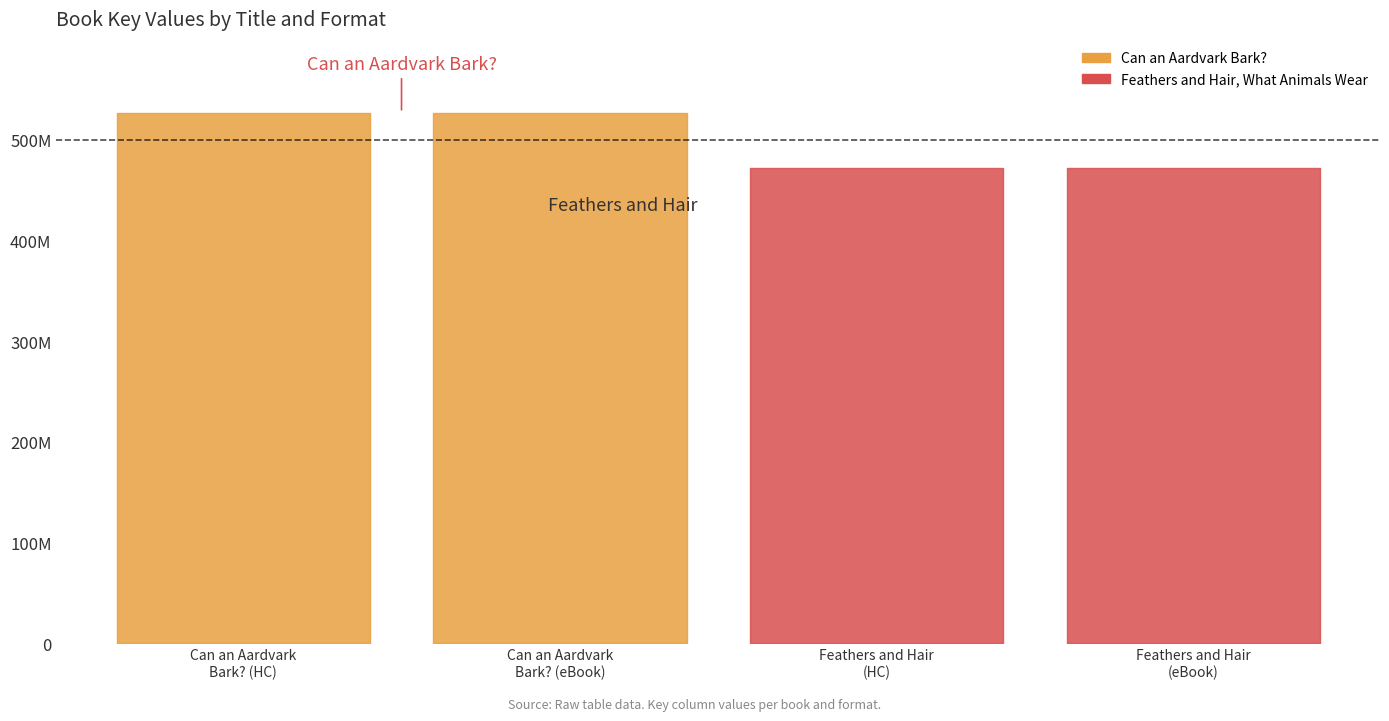

What is the sum of the values at Feathers and Hair (Hardcover) and Can an Aardvark Bark? (eBook)?

998323793